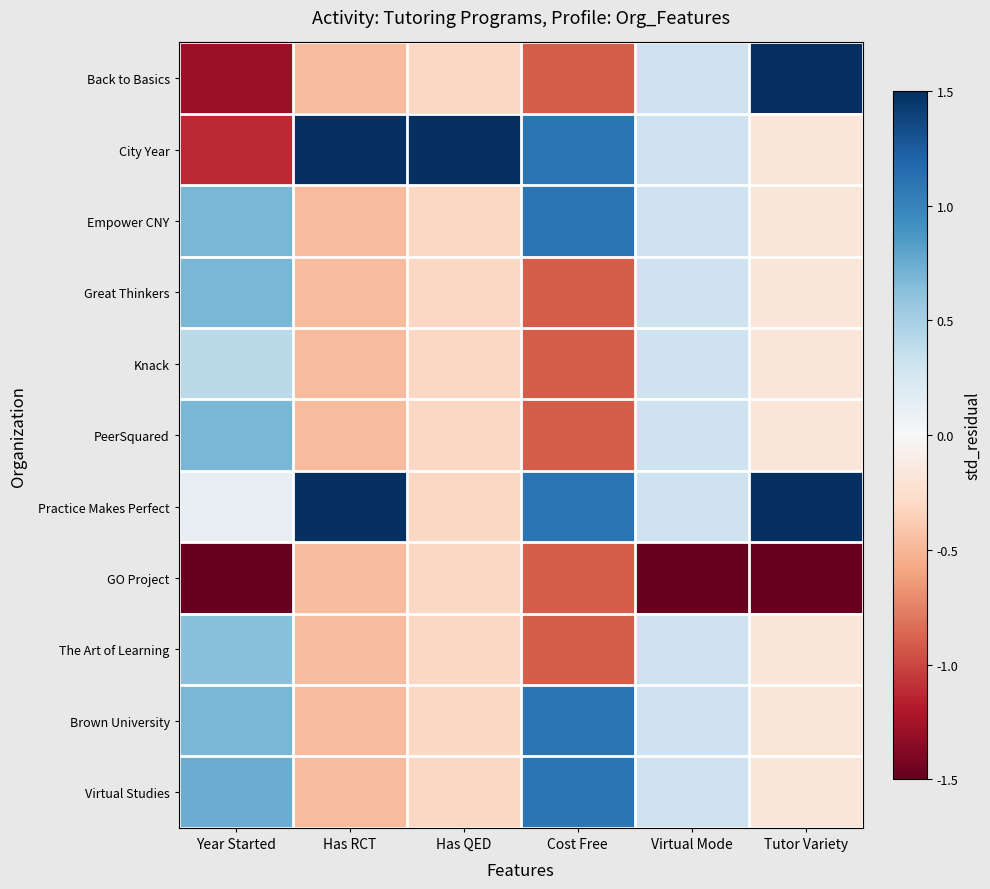

Between Tutor Variety and Has QED, which is larger?

Tutor Variety